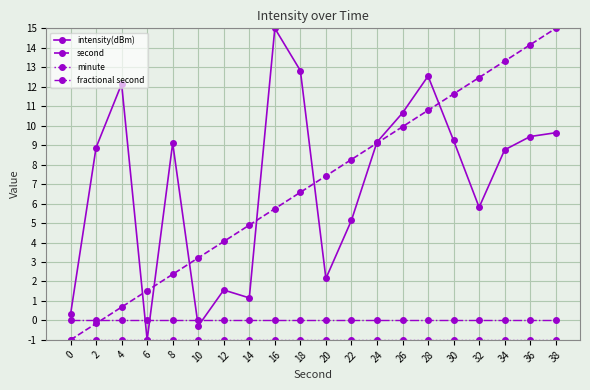

In intensity(dBm), how many points are lower than both neighbors (excluding endpoints)?

5